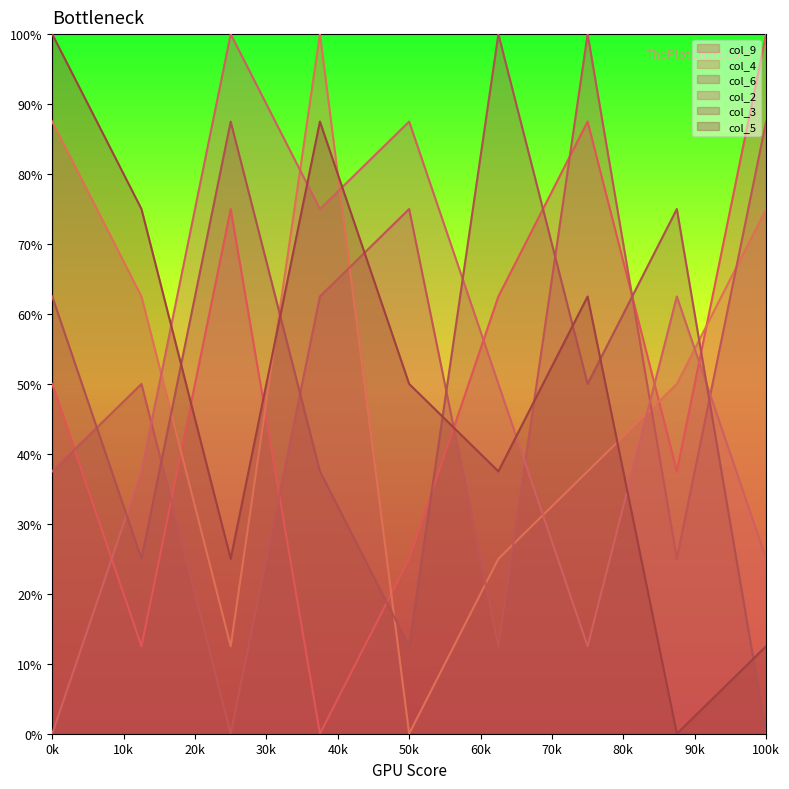

At how many categories does at least one series exceed 9?

6